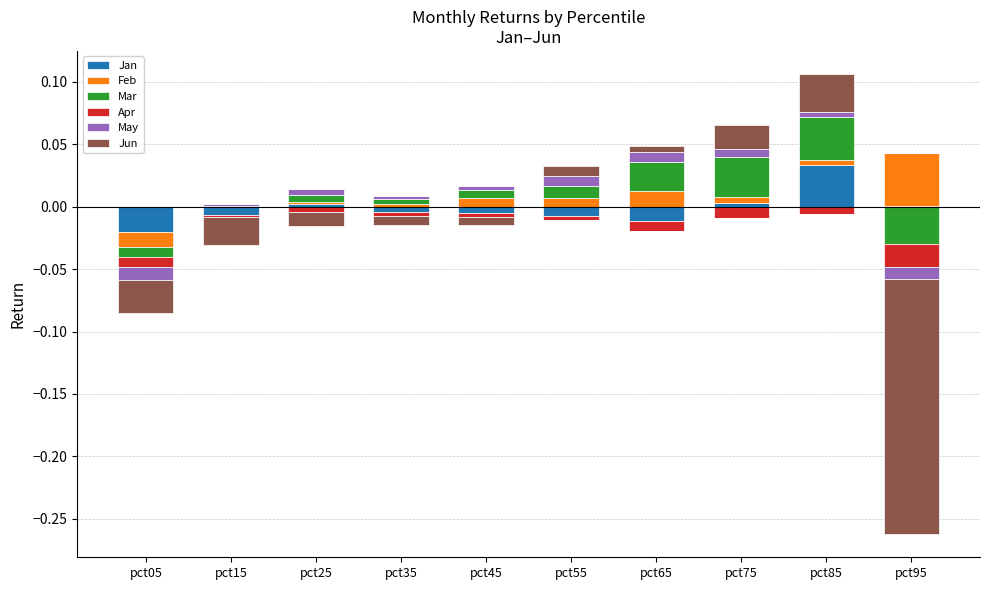

The value of Feb at pct85 is 0.0. True or false?

False